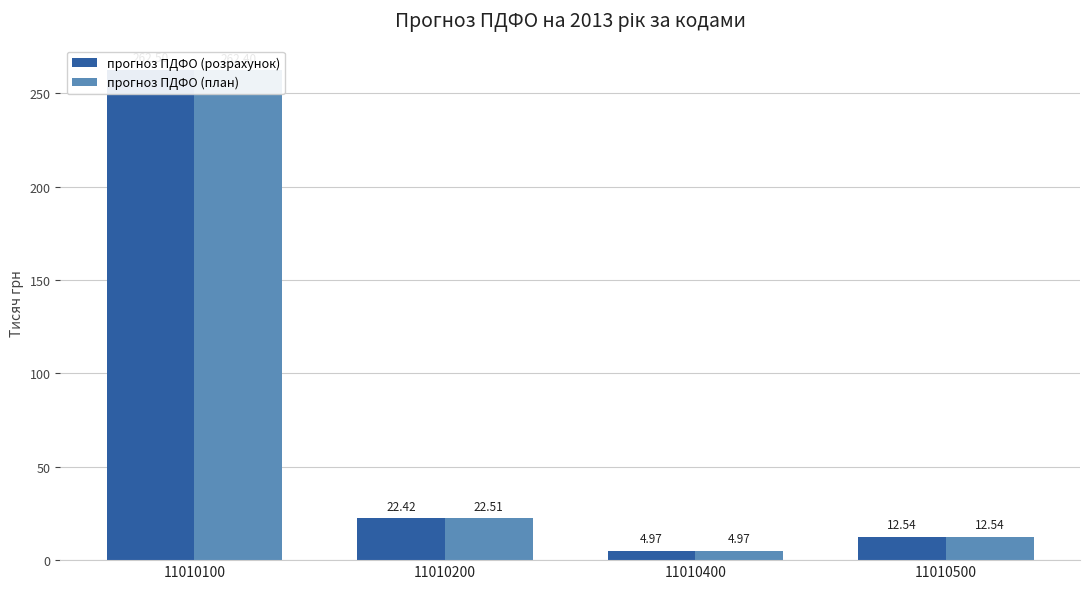

What is the difference between the highest and lowest values at 11010100?

97.2